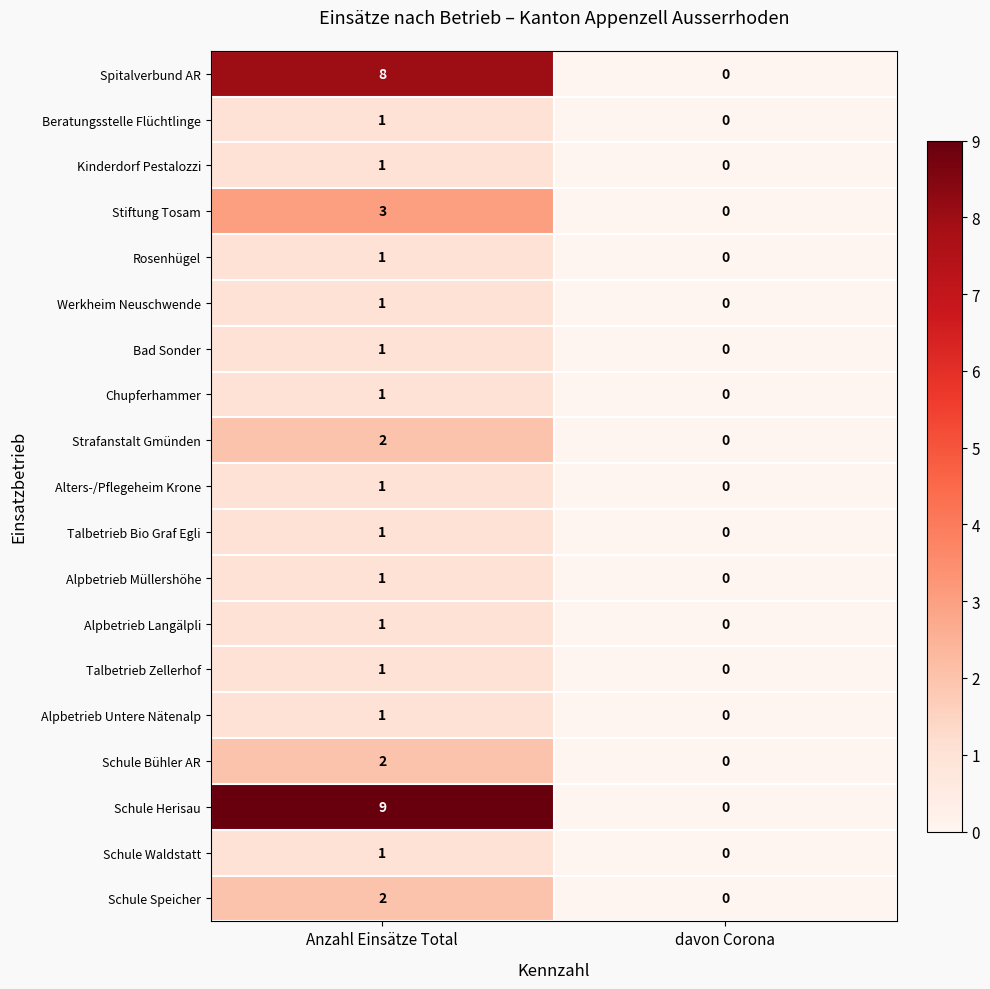

The Talbetrieb Zellerhof series shows 0 at Anzahl Einsätze Total. True or false?

False